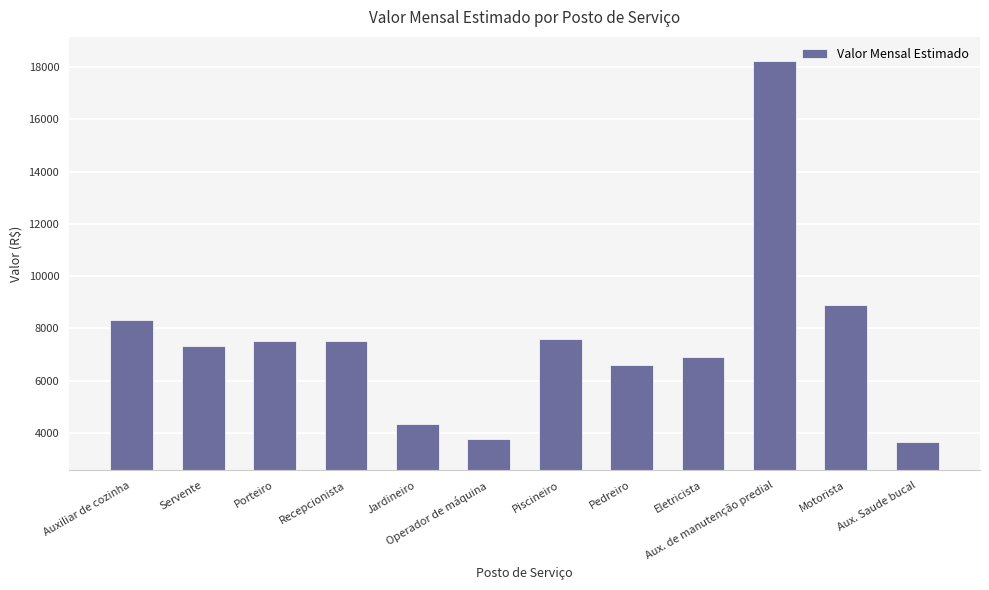

At which label is the value closest to 10955?

Motorista